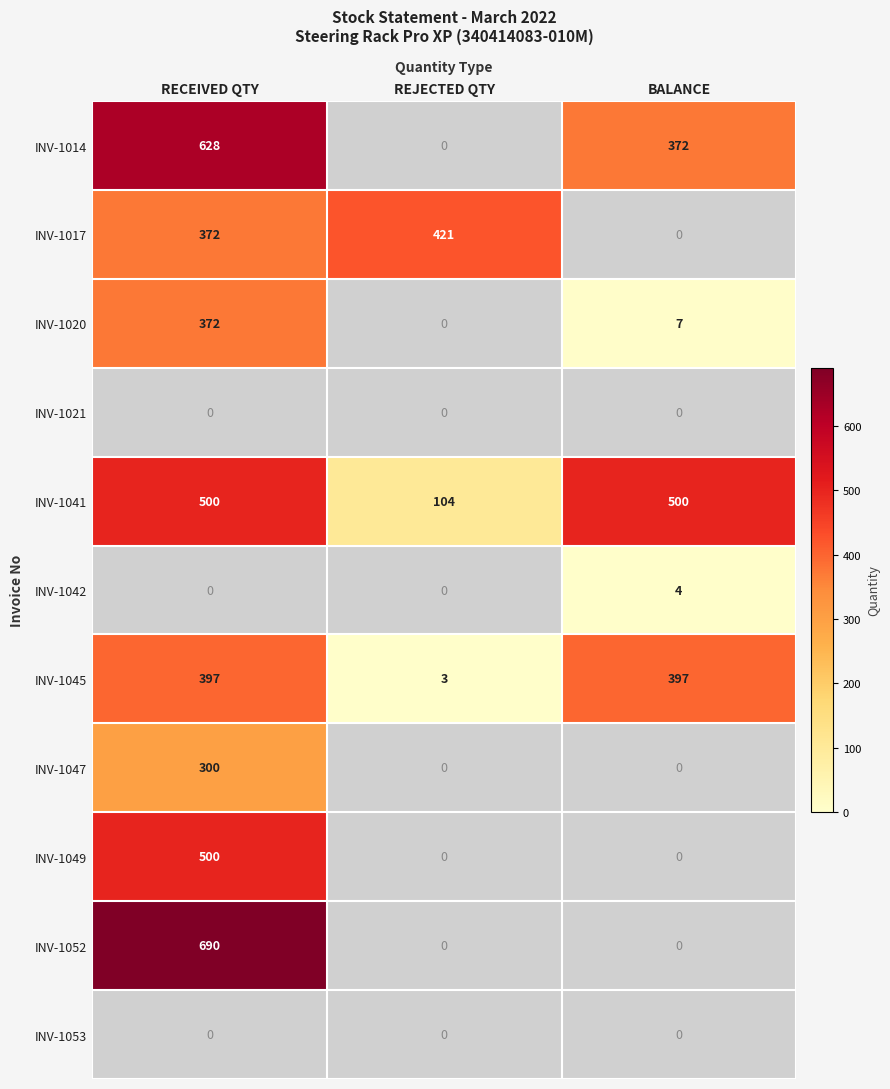

At how many categories does at least one series exceed 491?

2